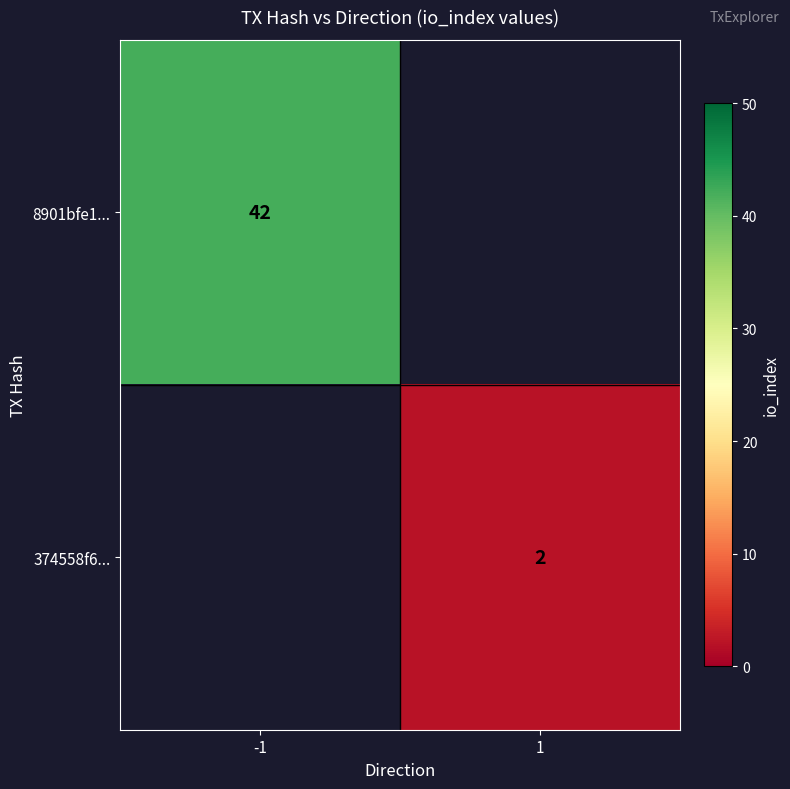

Is it true that 8901bfe1... equals 63 at -1?

False